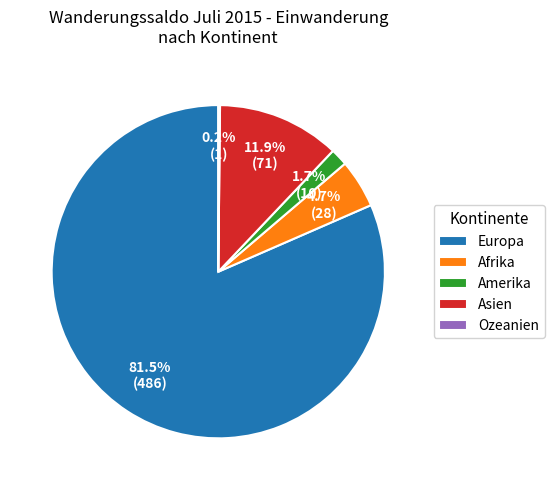

Which slice is the largest?

Europa